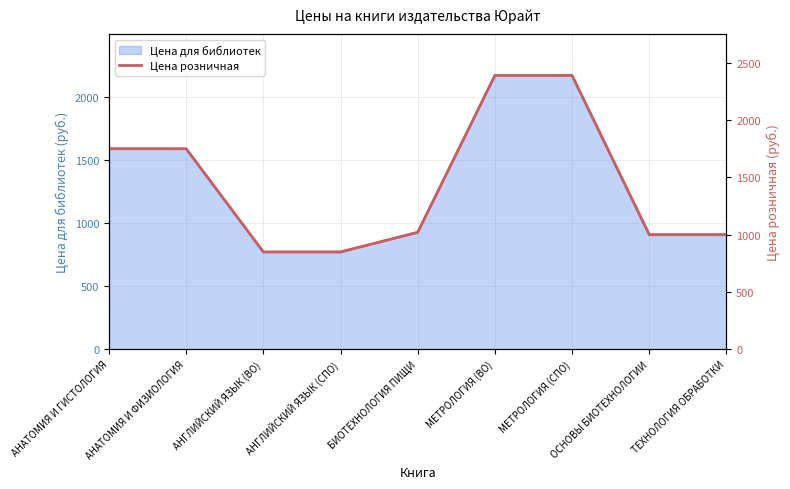

List the labels in order of value, smallest first.

АНГЛИЙСКИЙ ЯЗЫК (ВО), АНГЛИЙСКИЙ ЯЗЫК (СПО), ОСНОВЫ БИОТЕХНОЛОГИИ, ТЕХНОЛОГИЯ ОБРАБОТКИ, БИОТЕХНОЛОГИЯ ПИЩИ, АНАТОМИЯ И ГИСТОЛОГИЯ, АНАТОМИЯ И ФИЗИОЛОГИЯ, МЕТРОЛОГИЯ (ВО), МЕТРОЛОГИЯ (СПО)